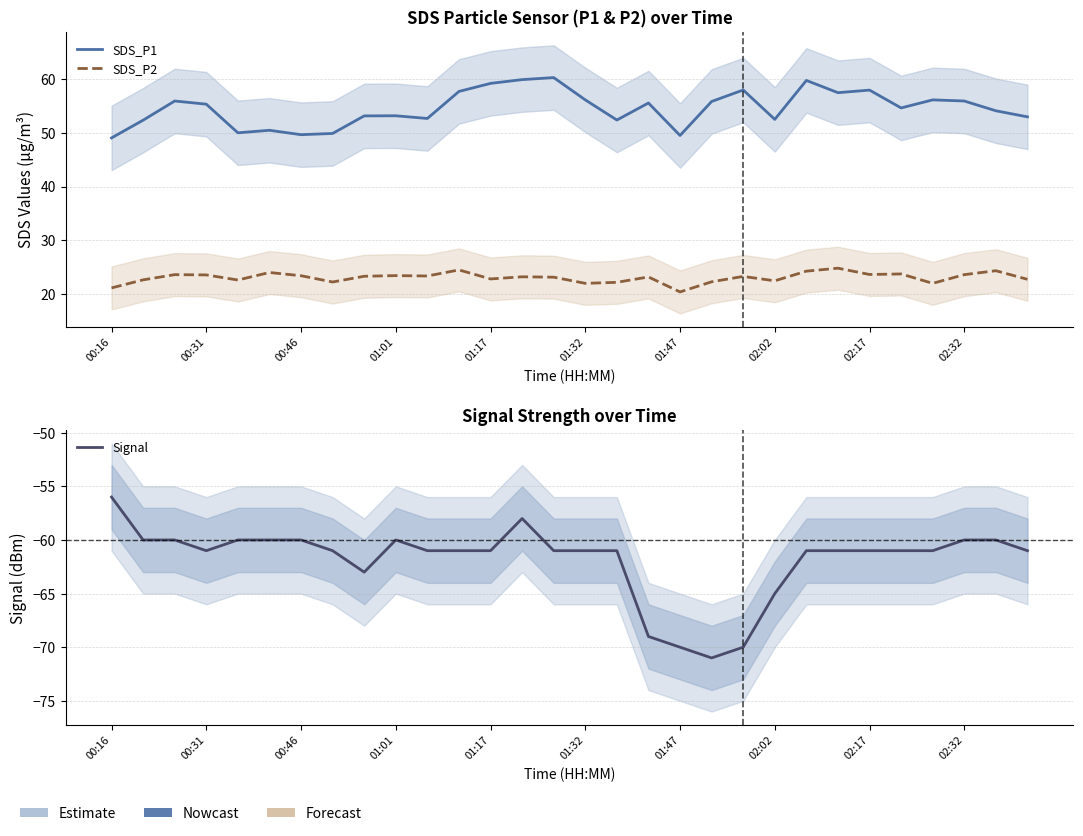

What are all the series names shown in the legend?

SDS_P1, SDS_P2, Signal